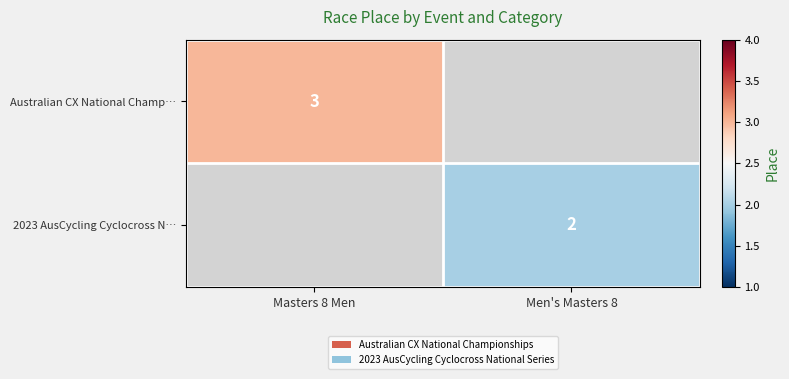

How many distinct data groups are displayed?

2